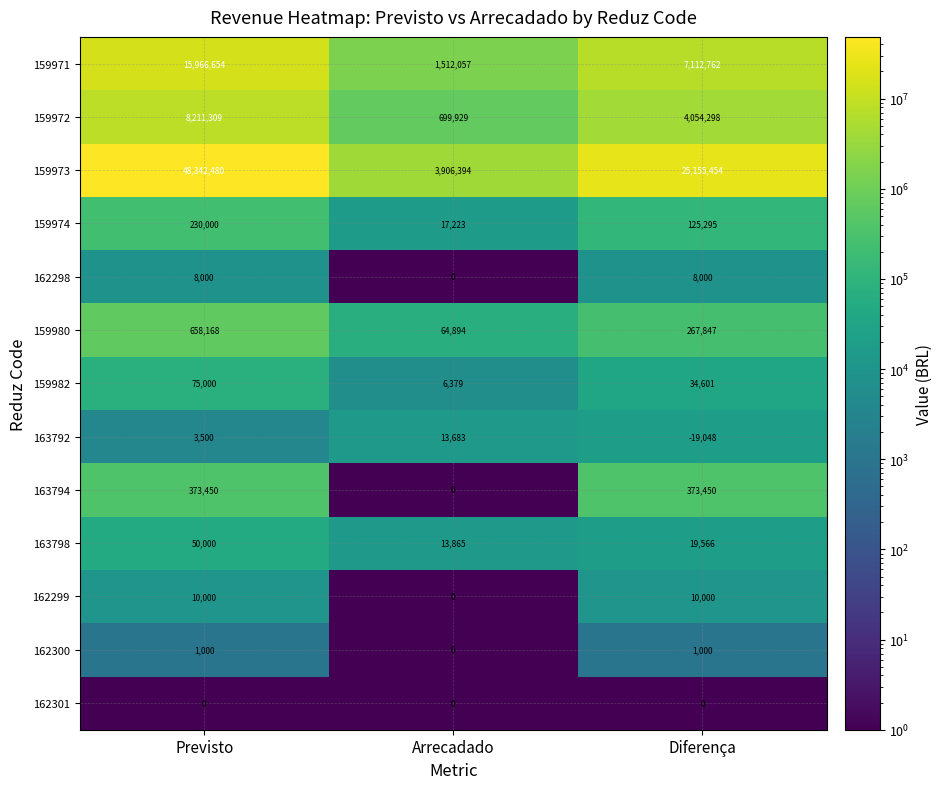

At which category is the sum across all series the highest?

Previsto